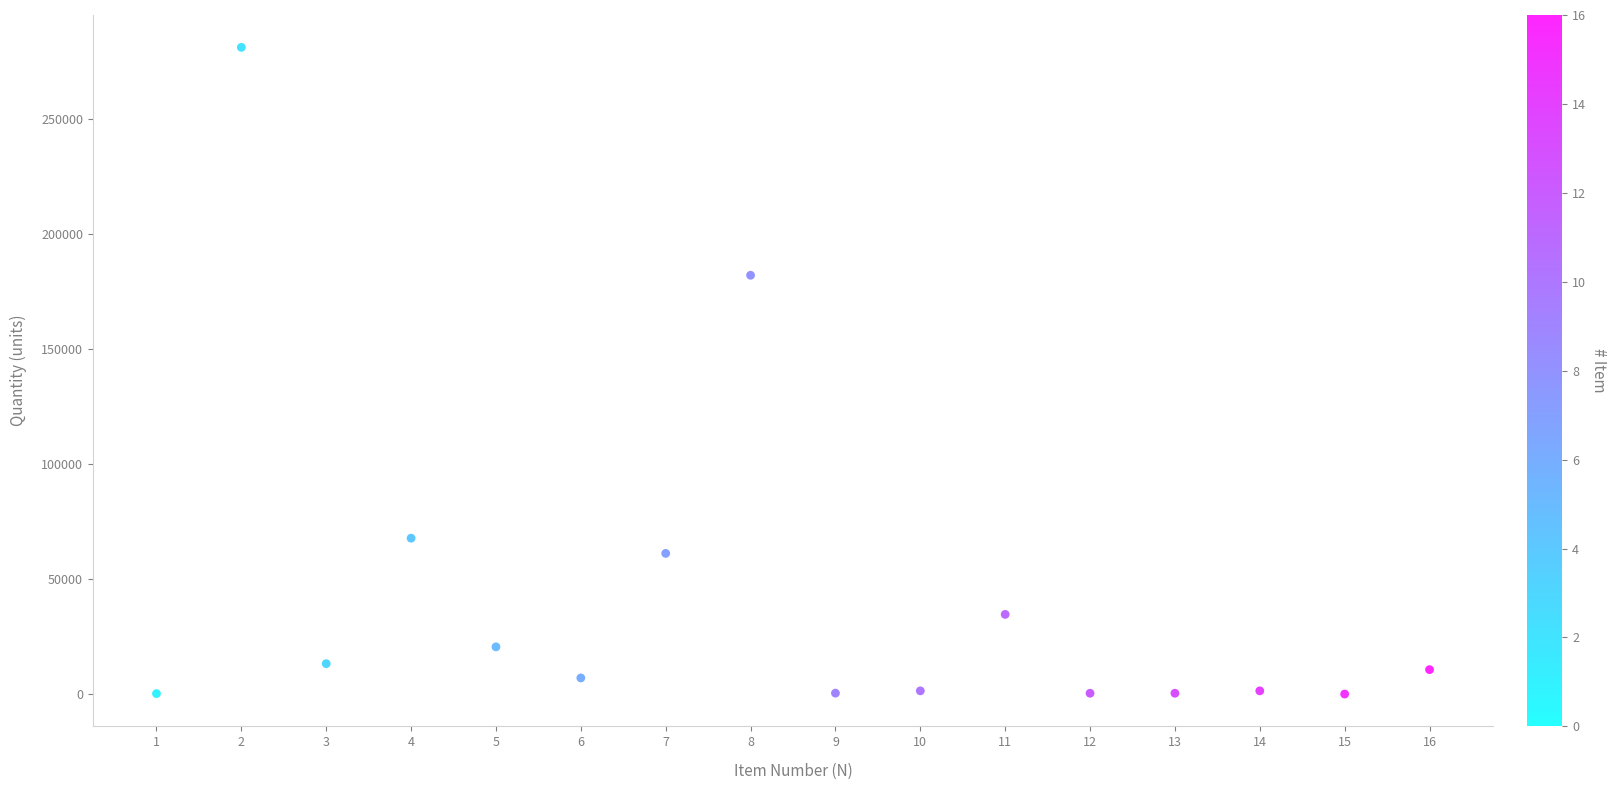

What Y value in the scatter plot is closest to 140550?

182000